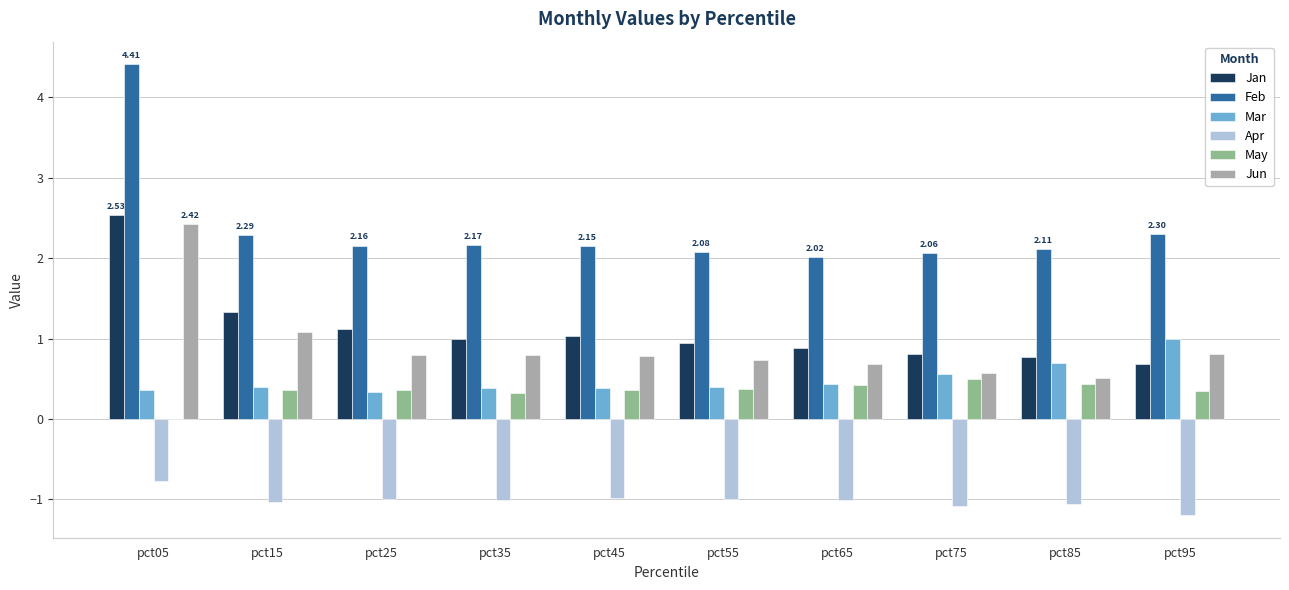

Which series has the widest spread of values?

Feb